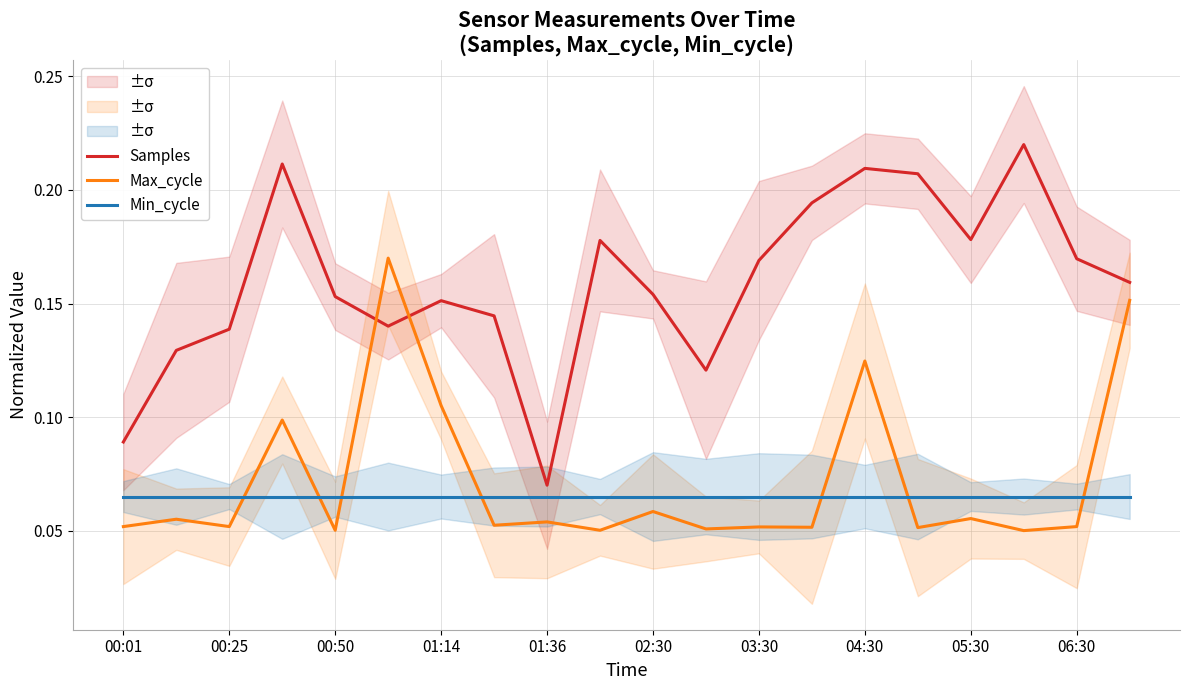

Read the Samples value at 17.

0.2